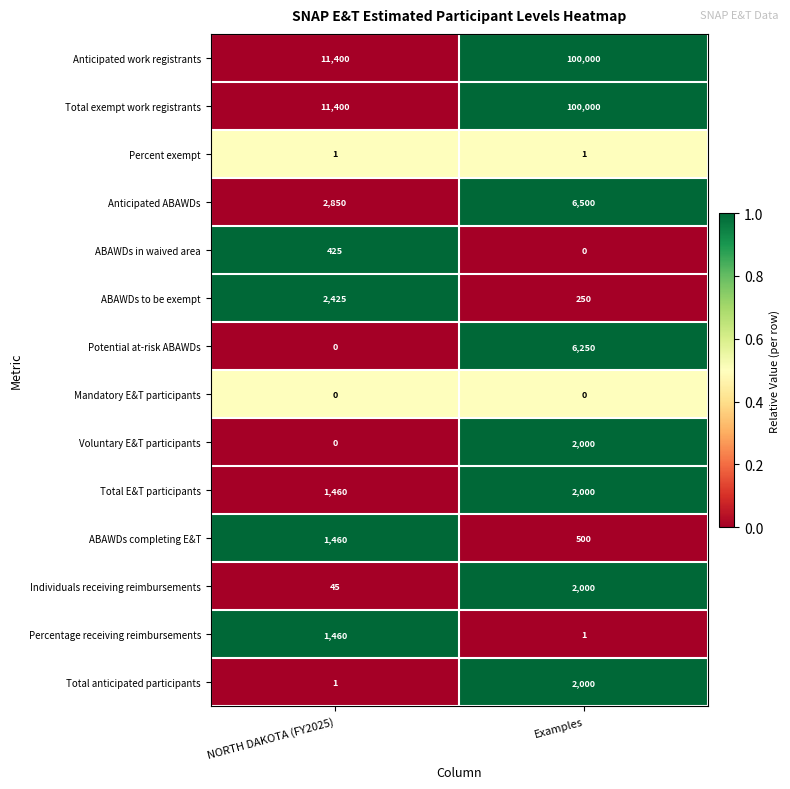

Reading right to left, list all the values displayed in this chart.

Anticipated work registrants: 100000	11400
Total exempt work registrants: 100000	11400
Percent exempt: 1	1
Anticipated ABAWDs: 6500	2850
ABAWDs in waived area: 0	425
ABAWDs to be exempt: 250	2425
Potential at-risk ABAWDs: 6250	0
Mandatory E&T participants: 0	0
Voluntary E&T participants: 2000	0
Total E&T participants: 2000	1460
ABAWDs completing E&T: 500	1460
Individuals receiving reimbursements: 2000	45
Percentage receiving reimbursements: 1	1460
Total anticipated participants: 2000	1